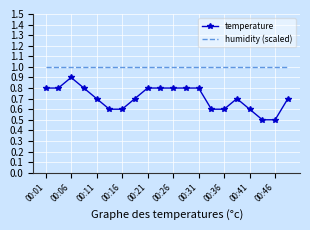

What is the highest value of the temperature series?

0.9